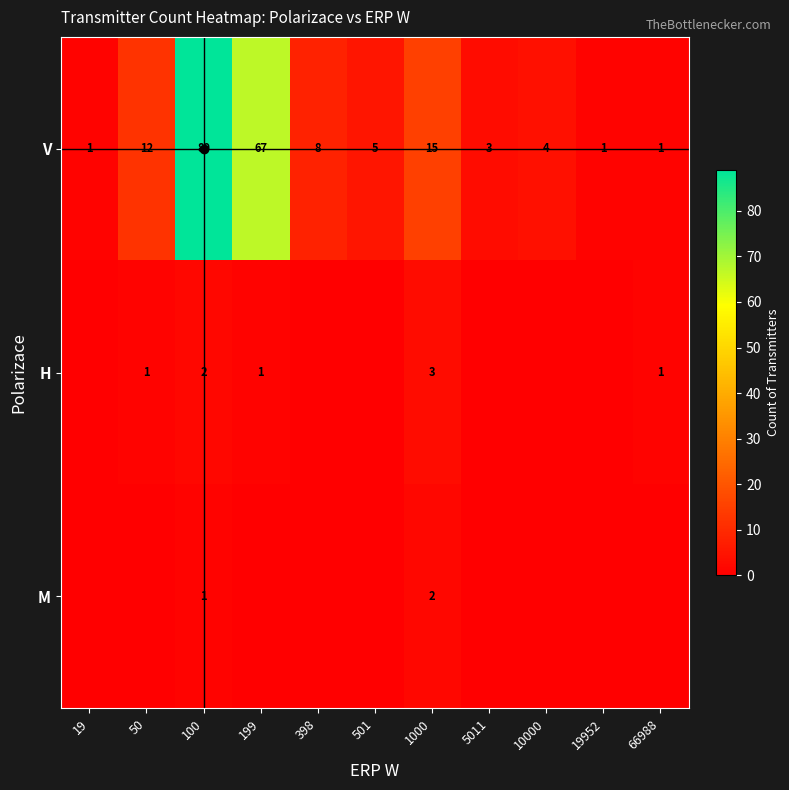

Is the value of M at 50 greater than the value of H at 100?

No